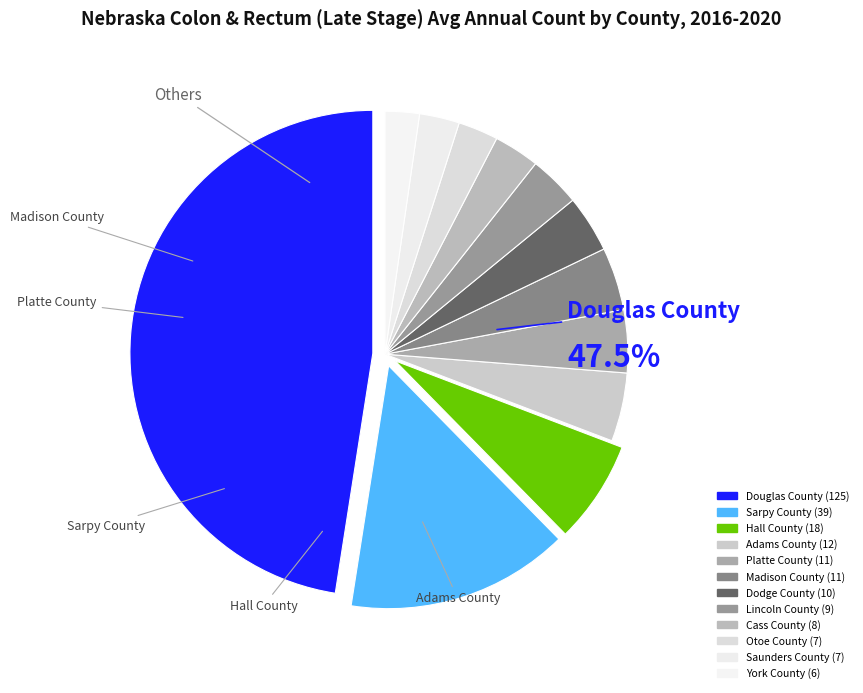

Does Cass County account for over 50% of the chart?

No